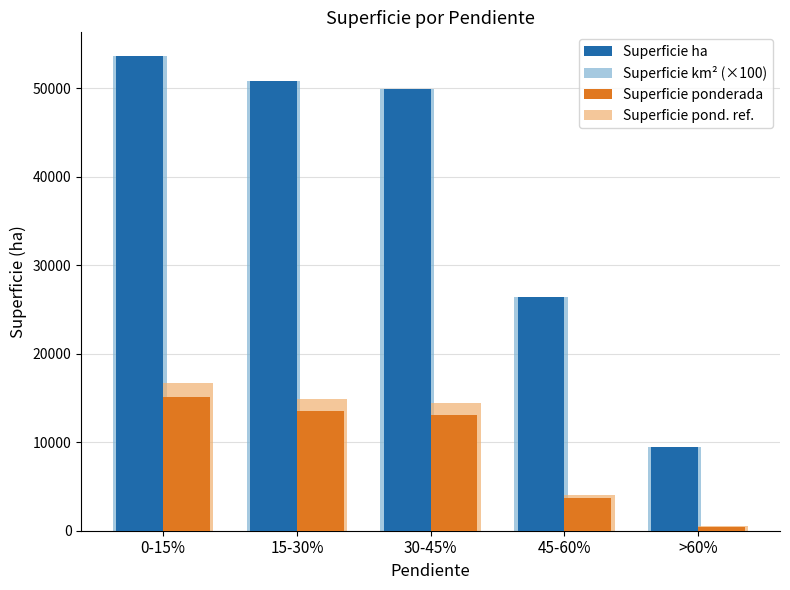

How many bars are there in each group?

4